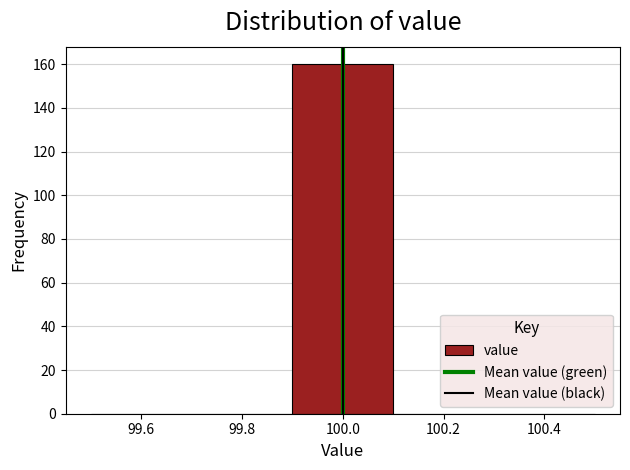

Reading left to right, list every bar in this chart as the range it spans on the x-axis followed by its height. The values are not printed on the chart, so give them approximately, as read against the axis.

99.5 to 99.7: 0
99.7 to 99.9: 0
99.9 to 100.1: 160
100.1 to 100.3: 0
100.3 to 100.5: 0